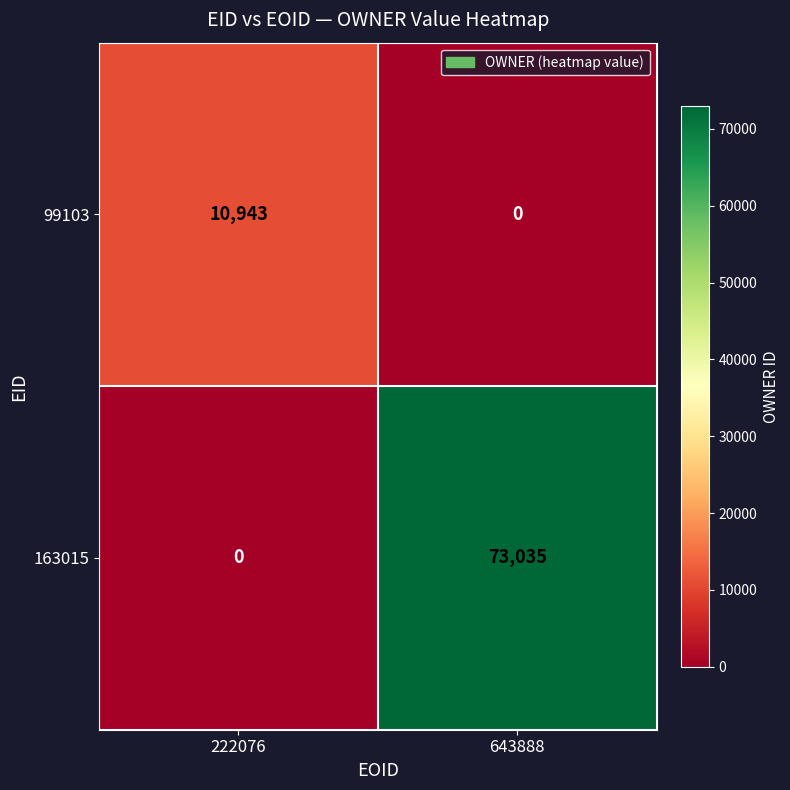

Rank the series by their average value, from highest to lowest.

163015, 99103